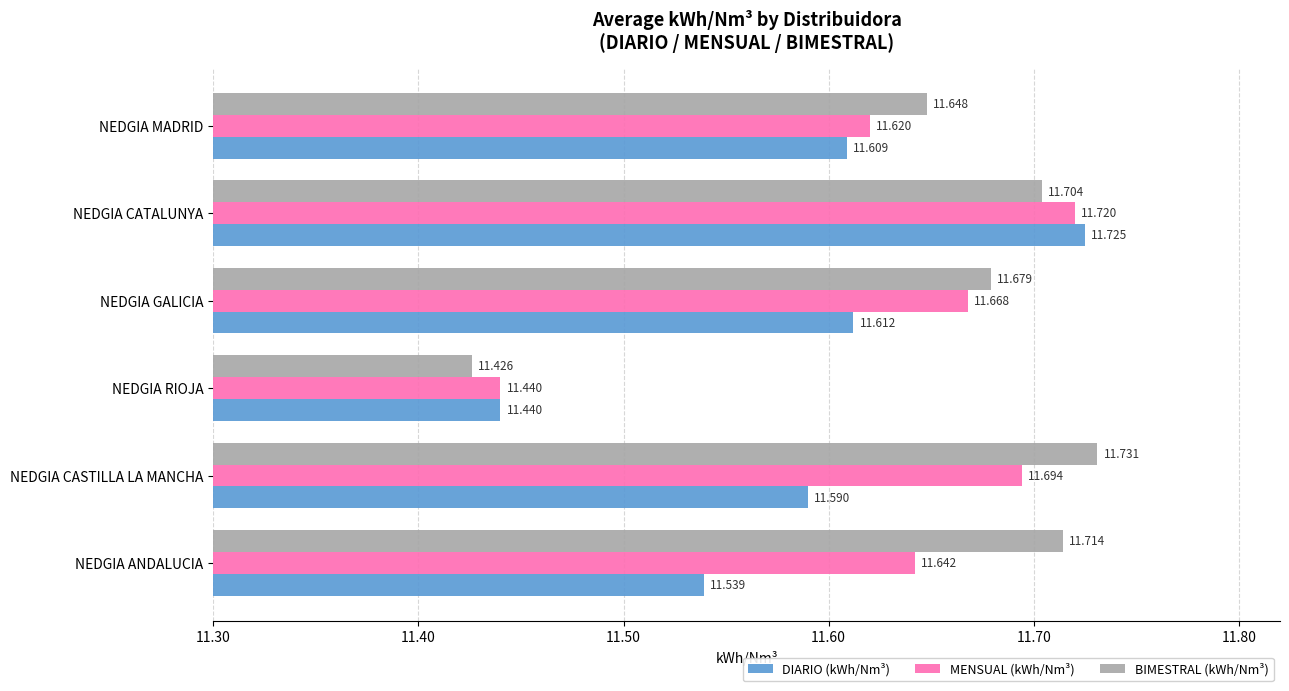

At which category does the chart reach its minimum across all series?

NEDGIA RIOJA